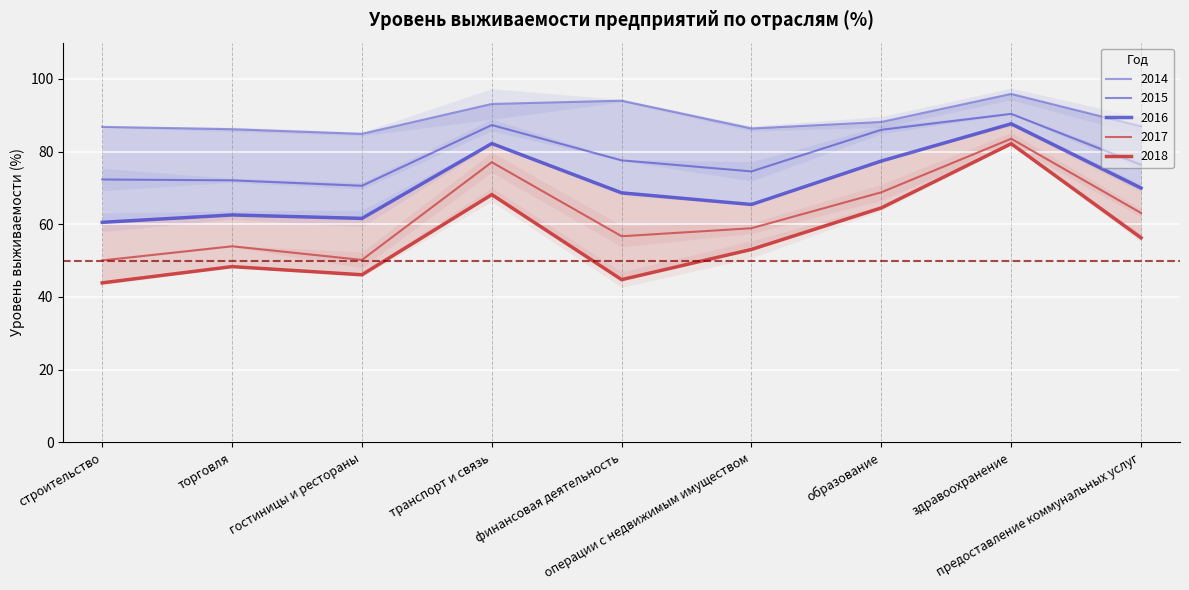

What is the difference between the second highest and second lowest values in the 2015 series?

15.2